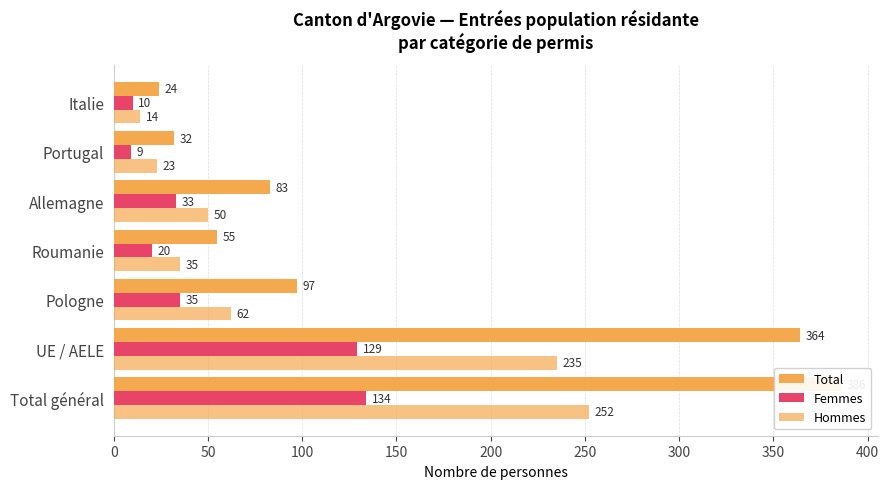

Are the bars grouped side by side (vs. stacked)?

Yes